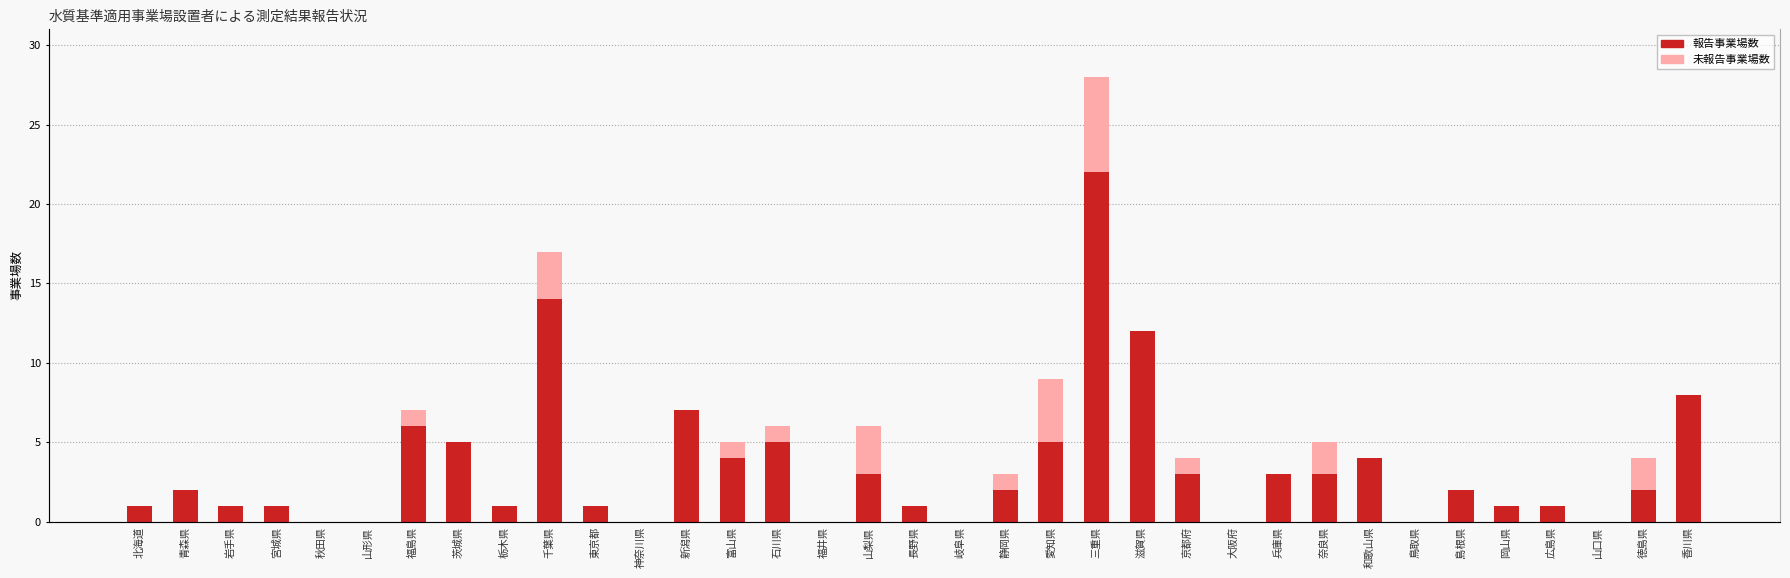

Where does the 報告事業場数 series first go above 2?

福島県